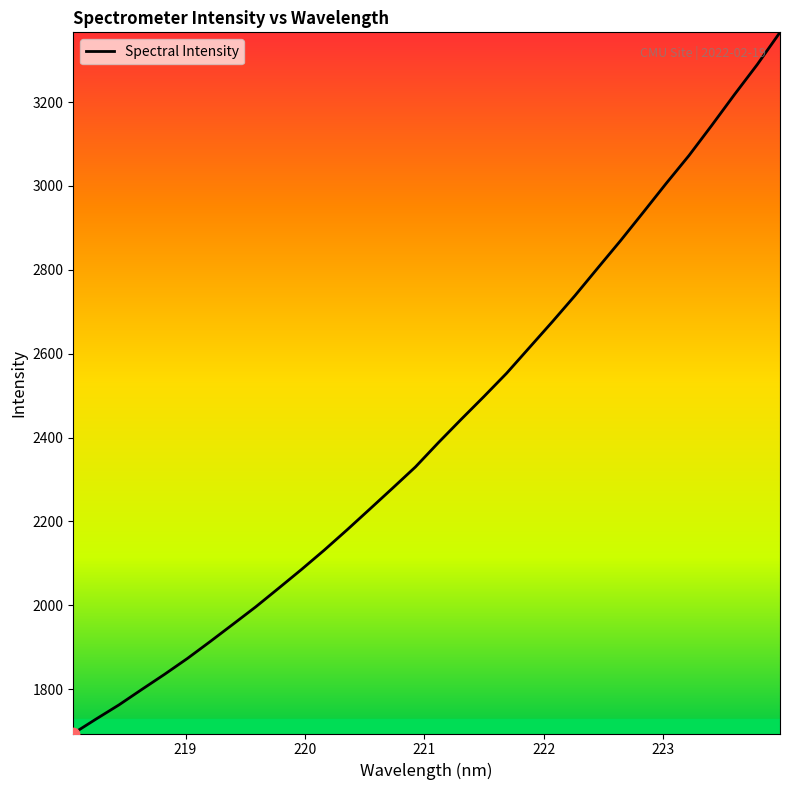

What is the smallest value displayed?

1694.2